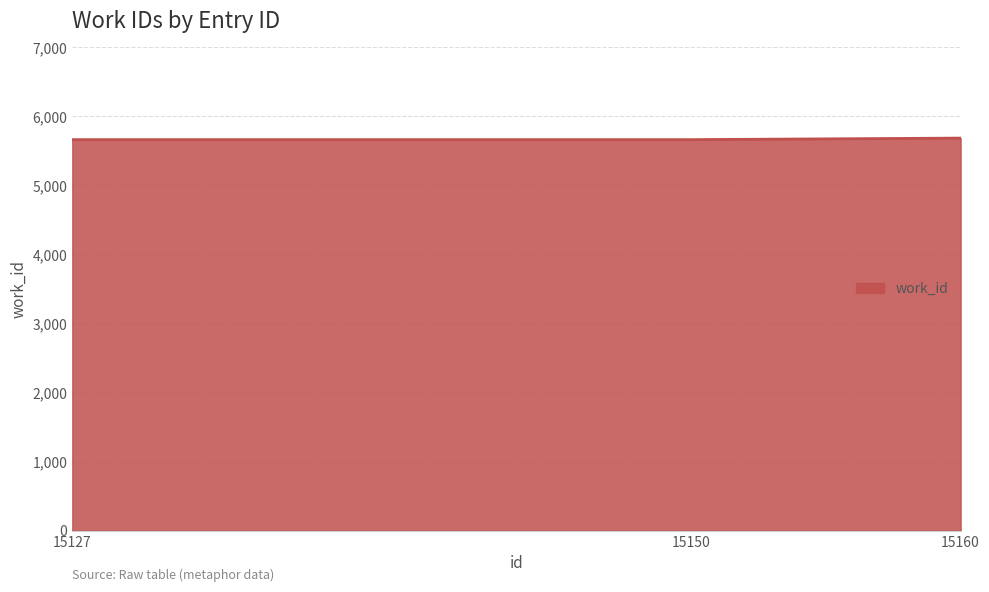

What value does the data have at 15160?

5685